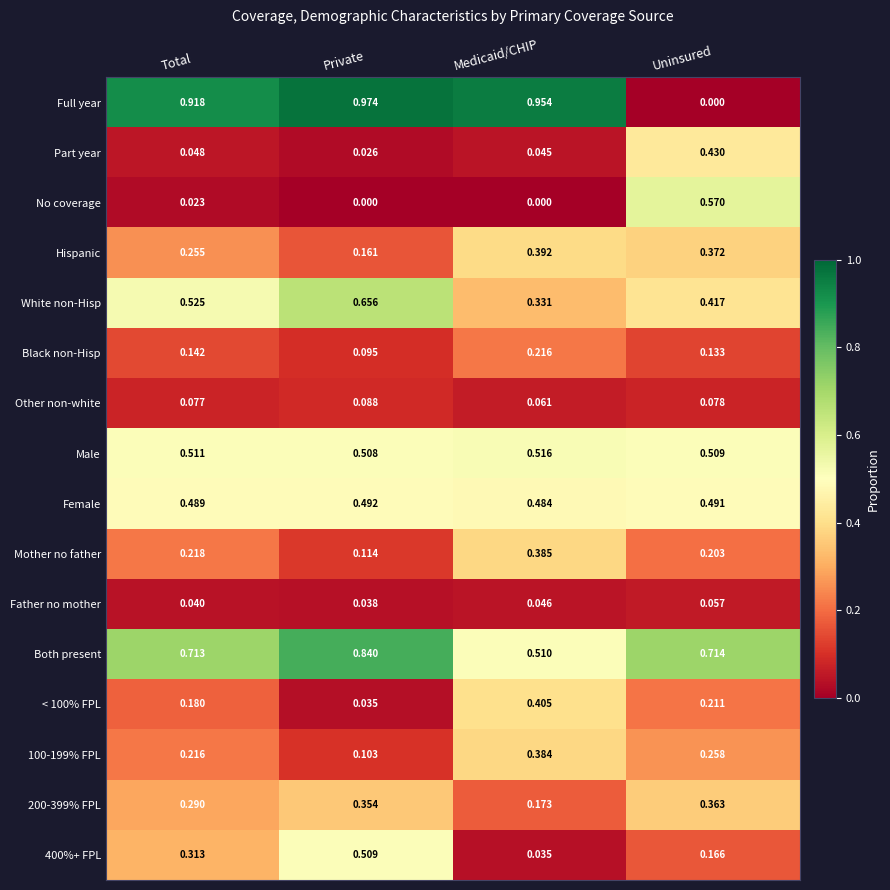

At which category is the sum across all series the highest?

Private